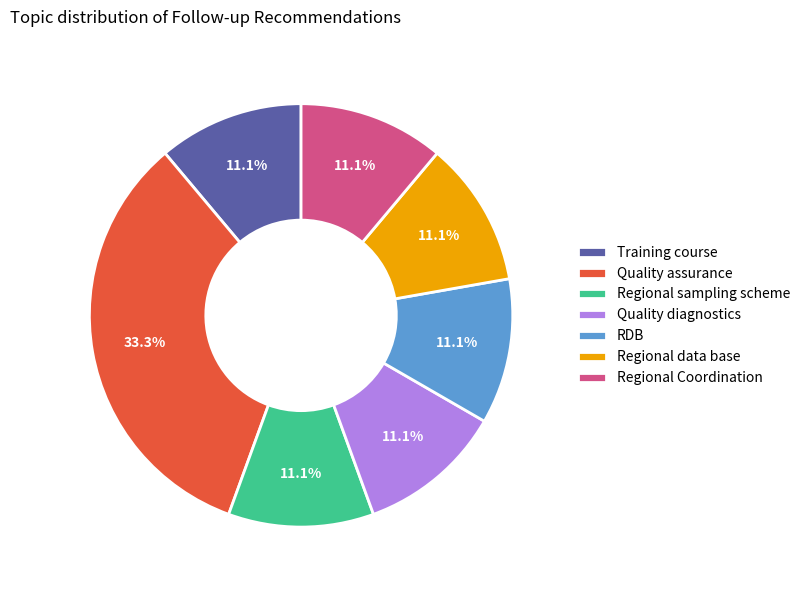

Which category has the biggest portion of the pie?

Quality assurance